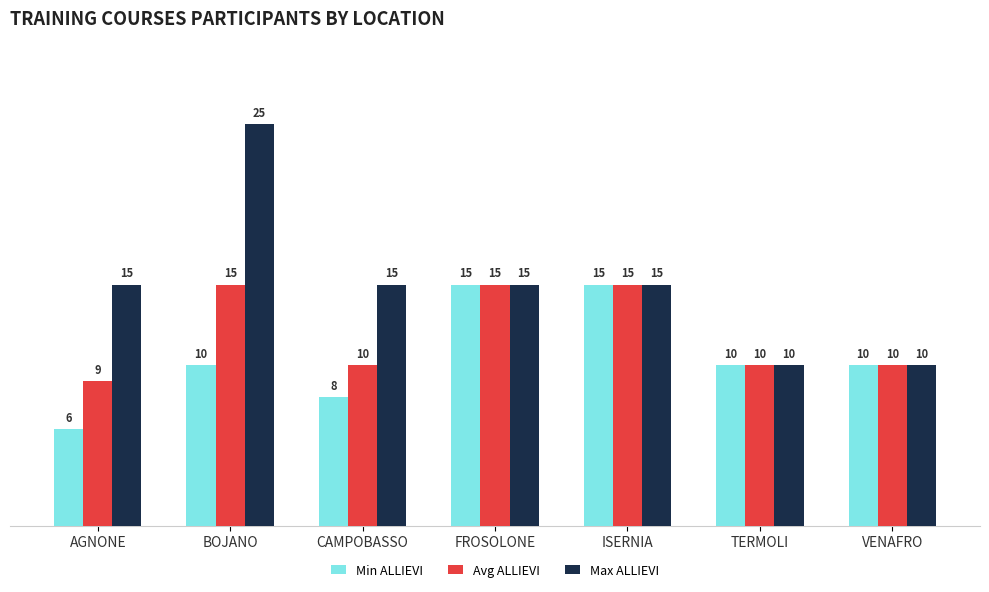

Is it true that Max ALLIEVI equals 10 at CAMPOBASSO?

False